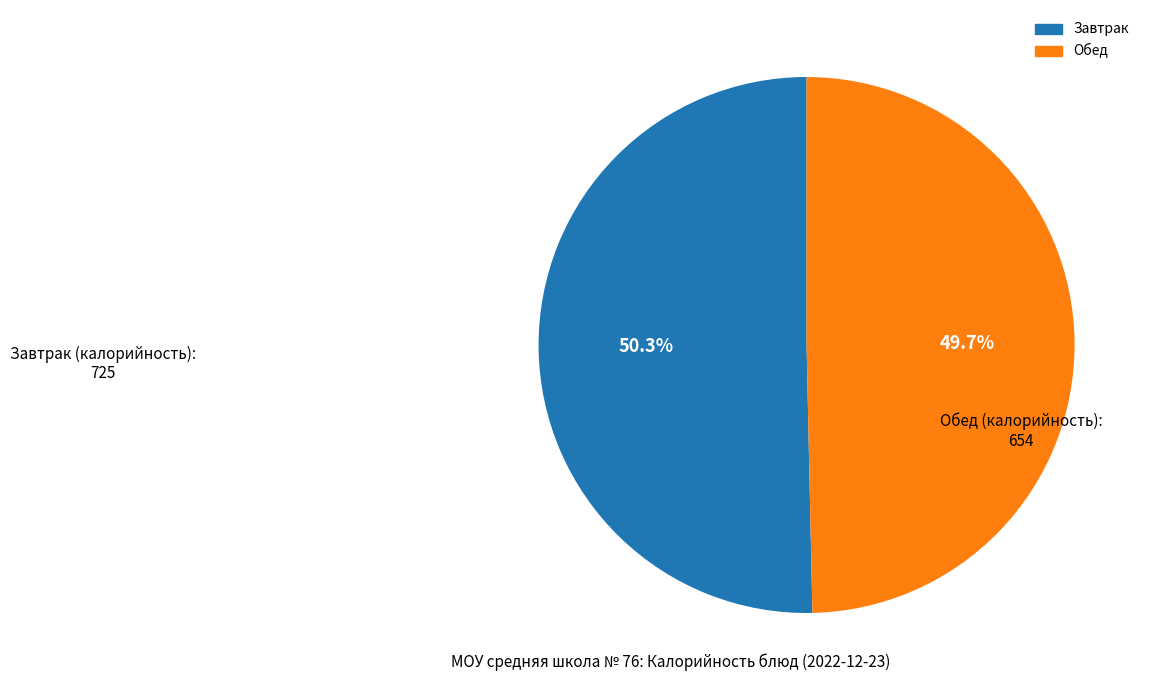

Does any single category account for the majority?

Yes